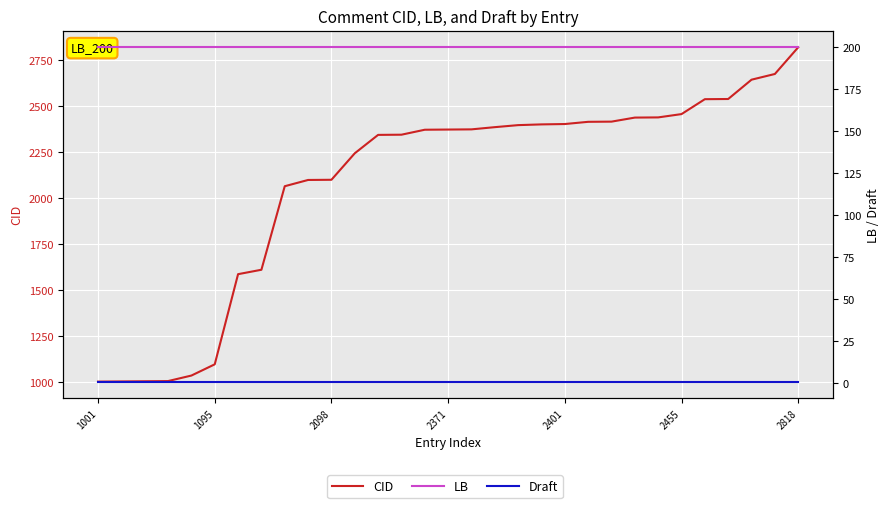

Is this an area chart (filled region under the line)?

No